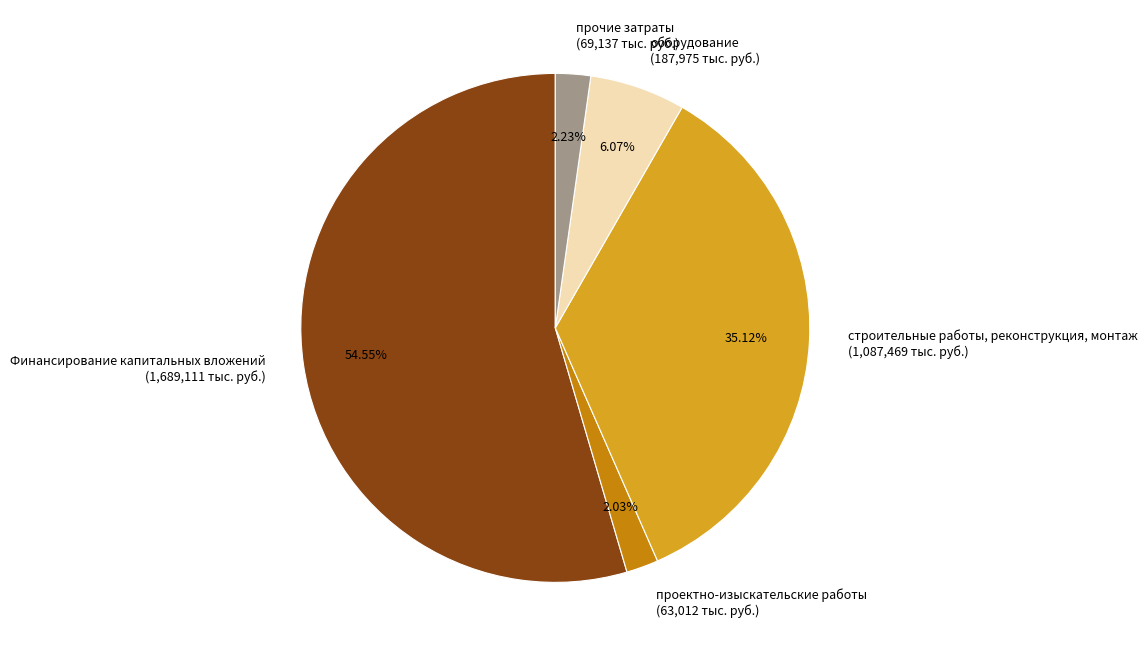

The проектно-изыскательские работы slice represents 2% of the pie. True or false?

True